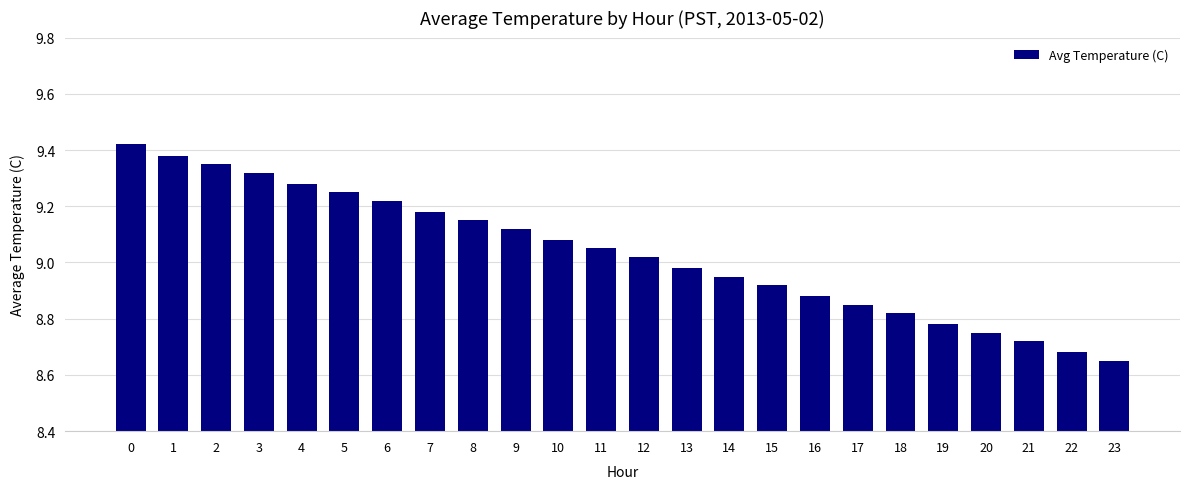

Between 20 and 5, which is larger?

5